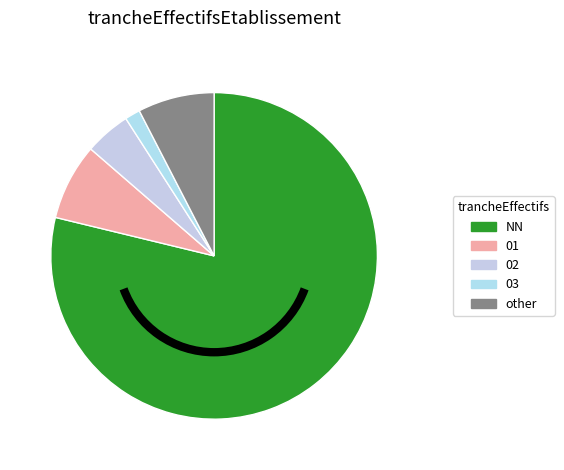

Which slice is the largest?

NN